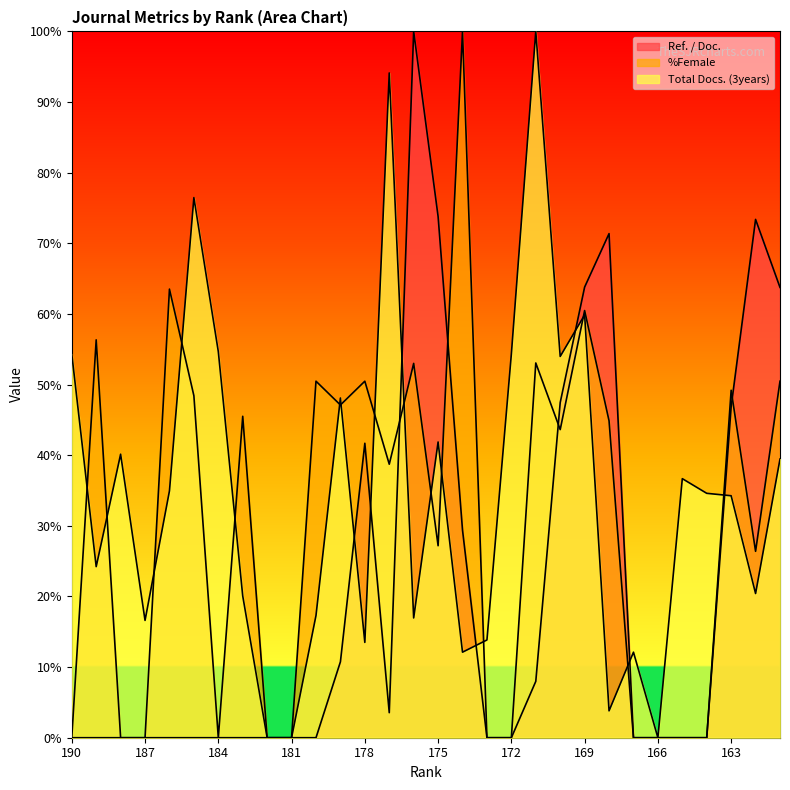

Reading left to right, what are all the values shown in this chart?

Ref. / Doc.: 190=0.0	189=0.0	188=0.0	187=0.0	186=0.0	185=0.0	184=0.0	183=0.0	182=0.0	181=0.0	180=0.0	179=10.7	178=41.7	177=3.5	176=100.0	175=73.8	174=29.4	173=0.0	172=0.0	171=8.0	170=47.5	169=63.8	168=71.4	167=0.0	166=0.0	165=0.0	164=0.0	163=46.9	162=73.4	161=63.8
%Female: 190=0.0	189=56.3	188=0.0	187=0.0	186=63.5	185=48.4	184=0.0	183=45.5	182=0.0	181=0.0	180=50.5	179=47.1	178=50.5	177=38.7	176=53.0	175=27.2	174=100.0	173=0.0	172=0.0	171=53.1	170=43.6	169=60.5	168=44.9	167=0.0	166=0.0	165=0.0	164=0.0	163=49.2	162=26.4	161=50.5
Total Docs. (3years): 190=54.3	189=24.2	188=40.1	187=16.6	186=34.9	185=76.5	184=54.7	183=20.1	182=0.0	181=0.0	180=17.3	179=48.1	178=13.5	177=94.1	176=17.0	175=41.9	174=12.1	173=13.8	172=54.3	171=100.0	170=54.0	169=59.9	168=3.8	167=12.1	166=0.0	165=36.7	164=34.6	163=34.3	162=20.4	161=39.4